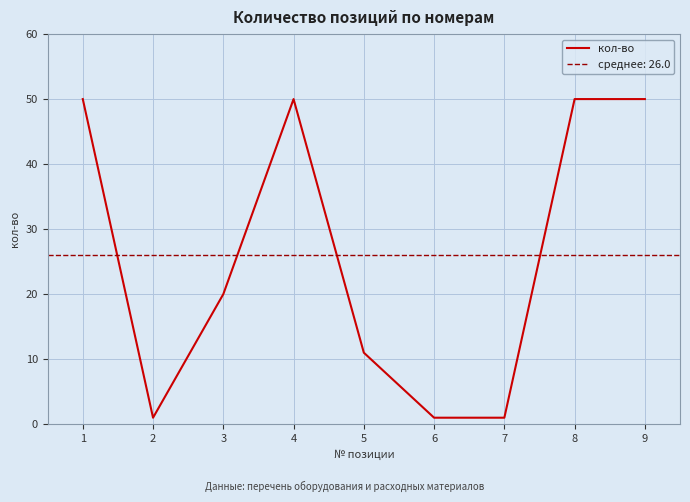

At which label is the value closest to 25?

3